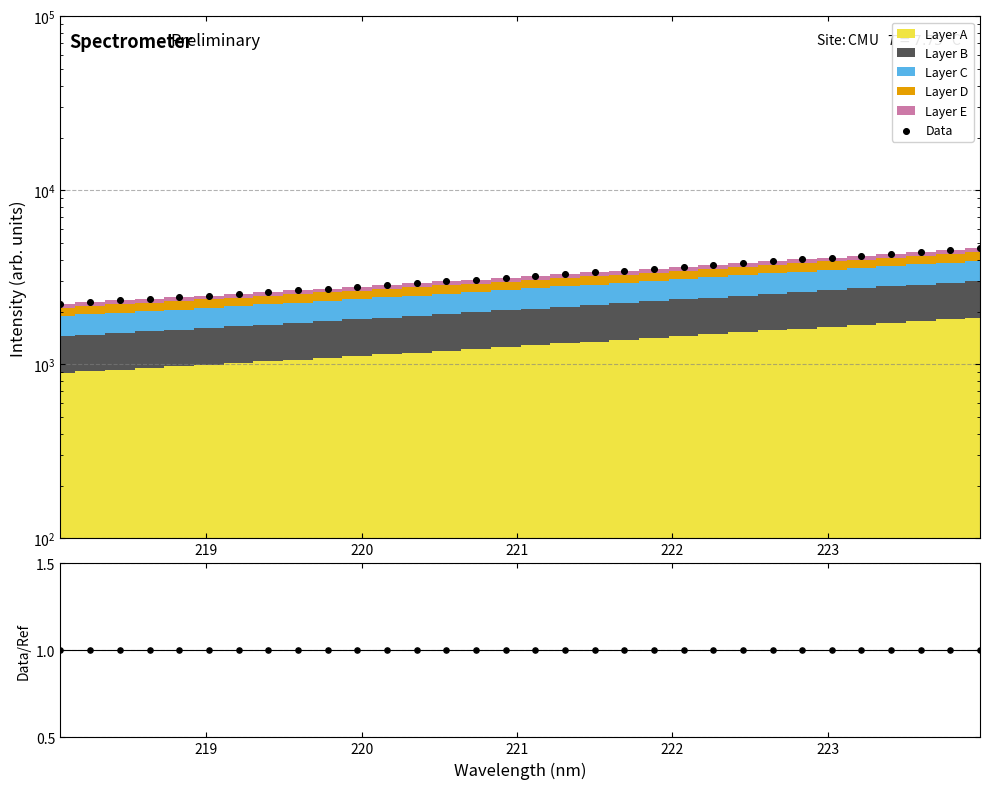

Which series has the largest total across all categories?

Data